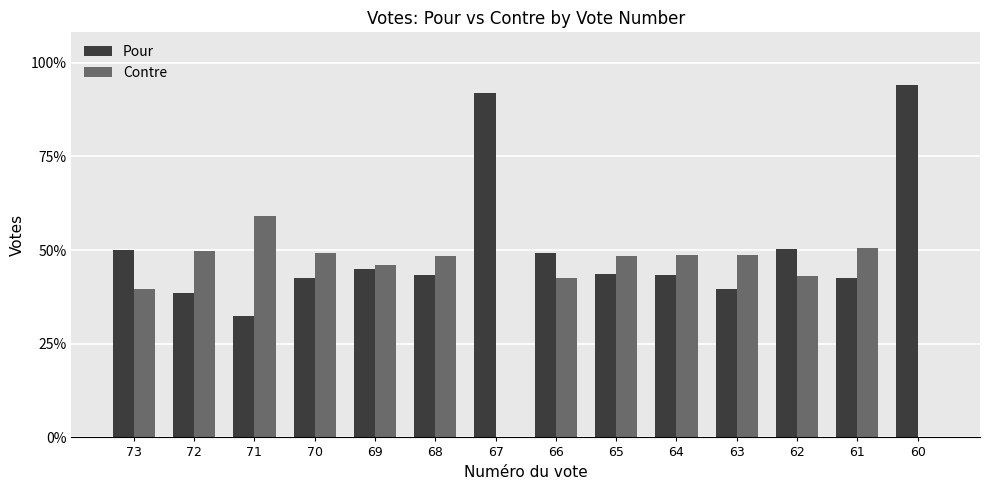

At how many categories does at least one series exceed 280?

1